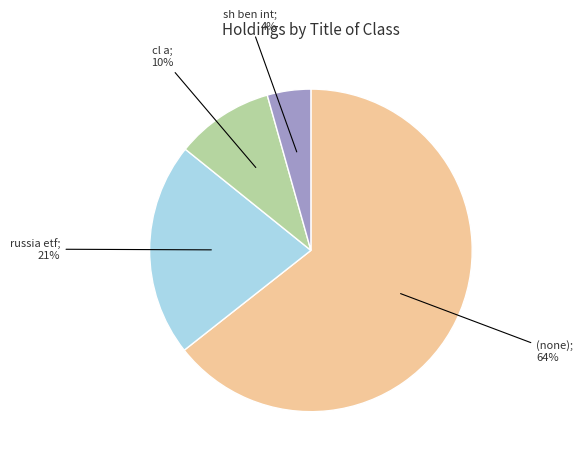

Does any single category account for the majority?

Yes